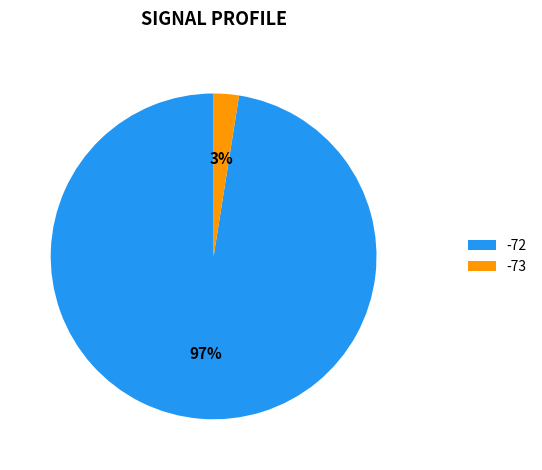

Rank the categories by value from lowest to highest.

-73, -72